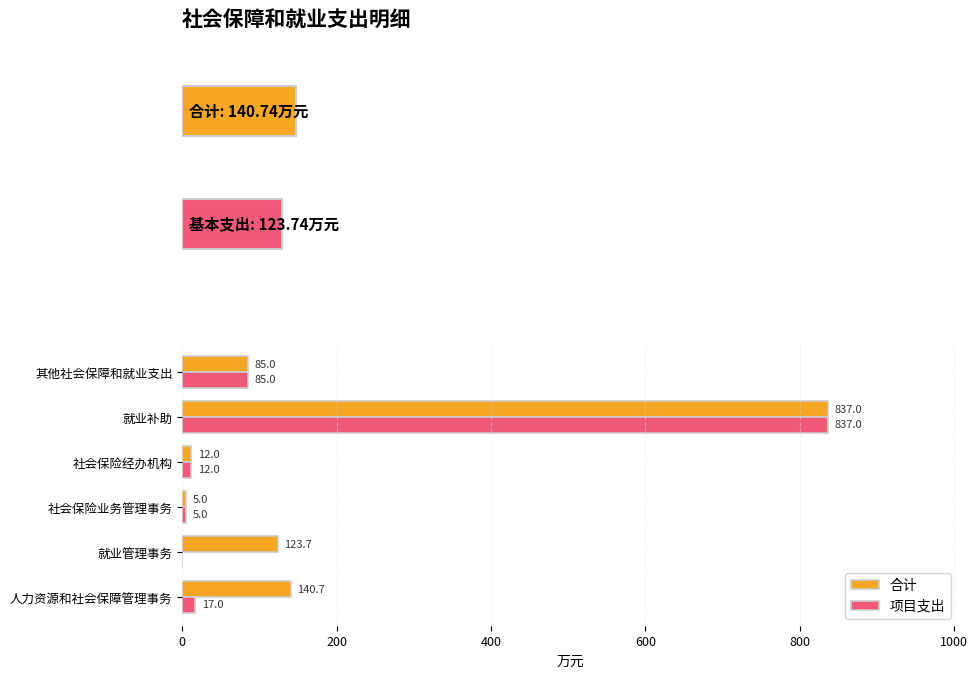

How many values in 项目支出 are above zero?

5